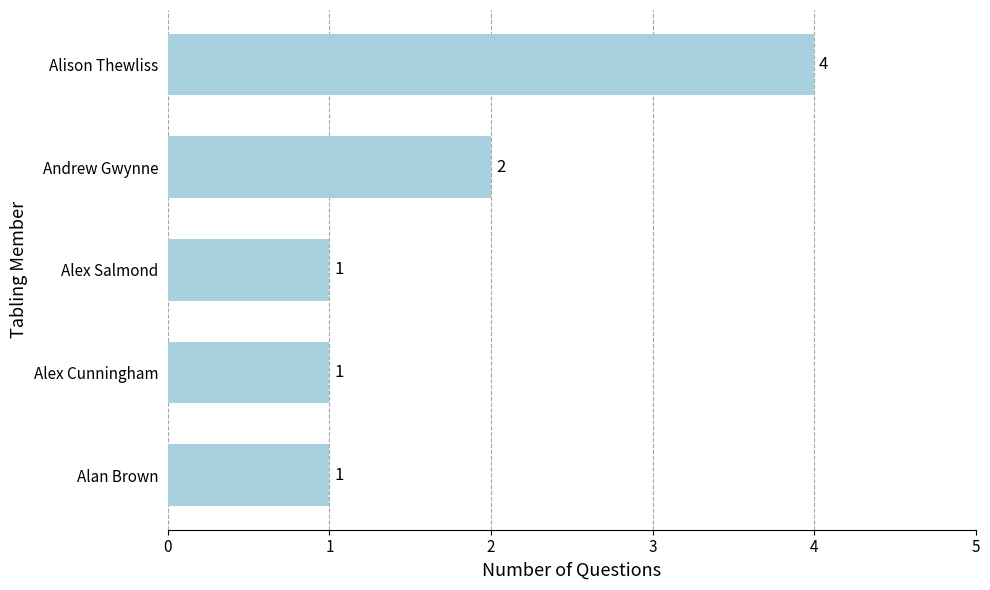

The chart shows a value of 1 at Alan Brown. True or false?

True